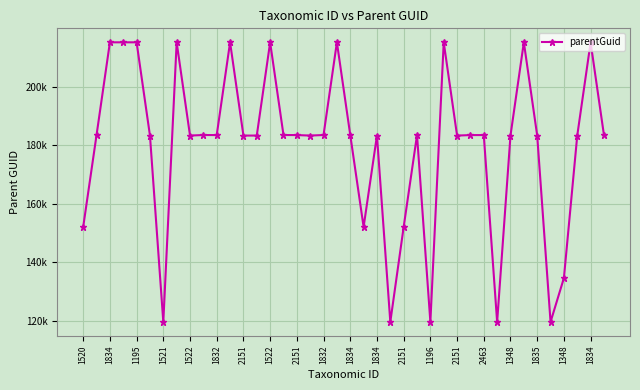

Is this an area chart (filled region under the line)?

No